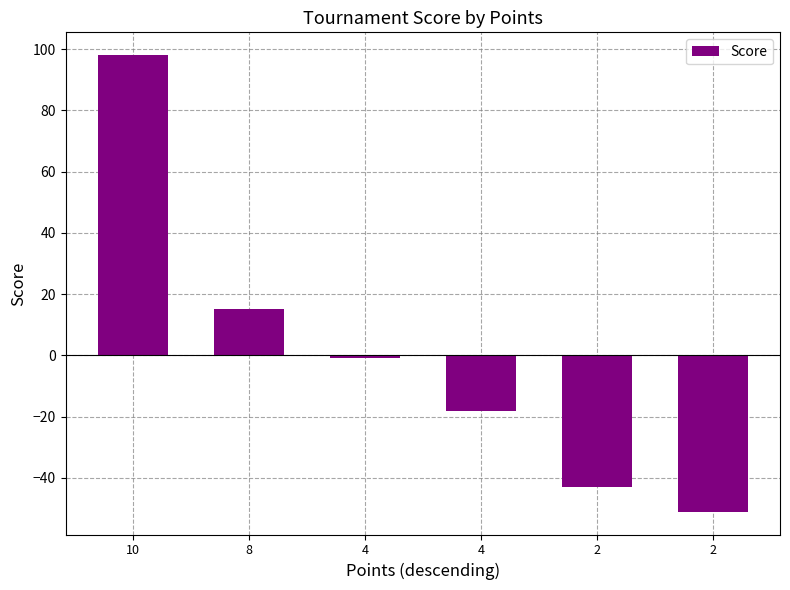

Rank the categories by value from highest to lowest.

10, 8, 4, 4, 2, 2